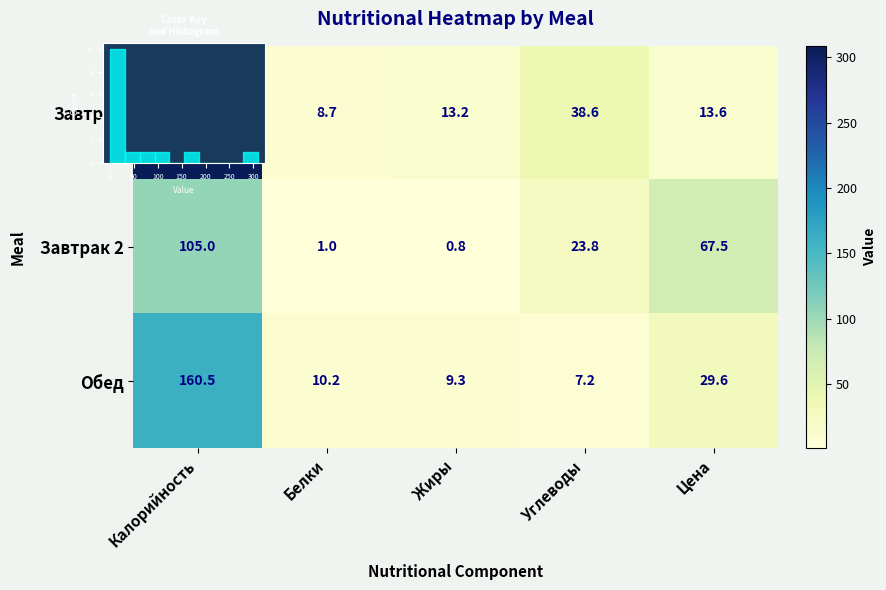

Which series changed the most between Белки and Цена?

Завтрак 2